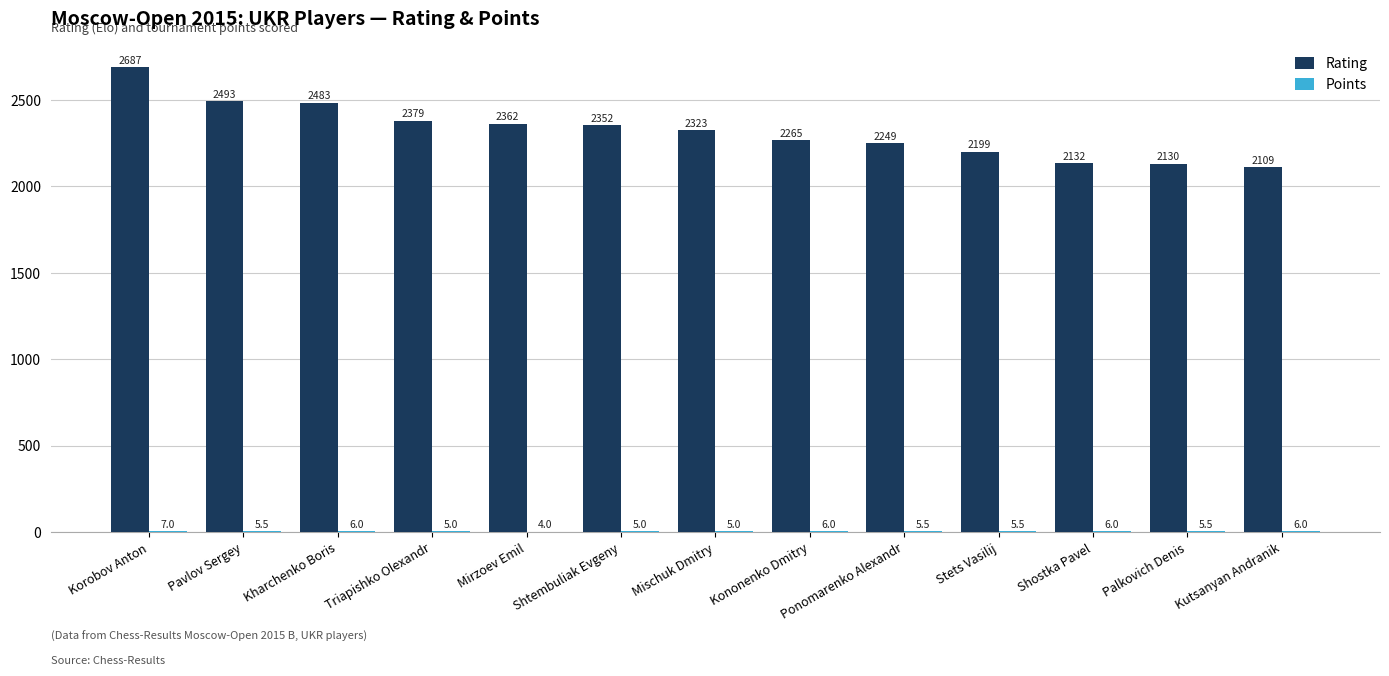

Between Pavlov Sergey and Shtembuliak Evgeny, which series saw the biggest shift?

Rating